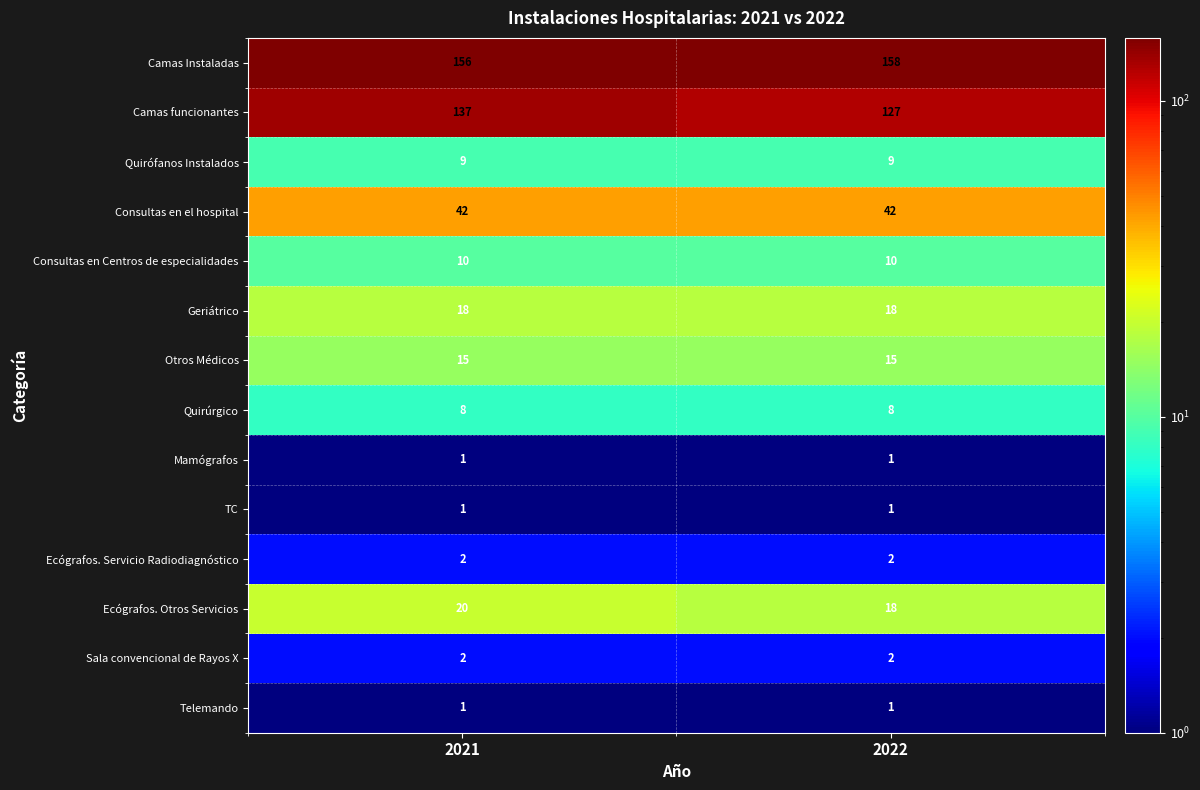

What is the average value of the Consultas en el hospital series?

42